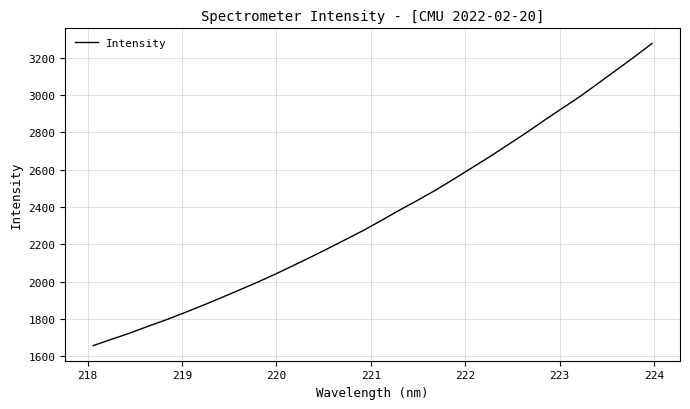

Reading left to right, list all the values displayed in this chart.

1657.0	1690.4	1723.2	1759.2	1793.8	1831.1	1869.9	1909.8	1950.9	1992.3	2035.7	2081.9	2128.4	2176.6	2225.8	2275.4	2329.0	2383.8	2436.4	2490.9	2549.8	2609.8	2670.0	2733.0	2796.3	2863.0	2927.7	2991.7	3061.6	3132.1	3202.6	3275.8